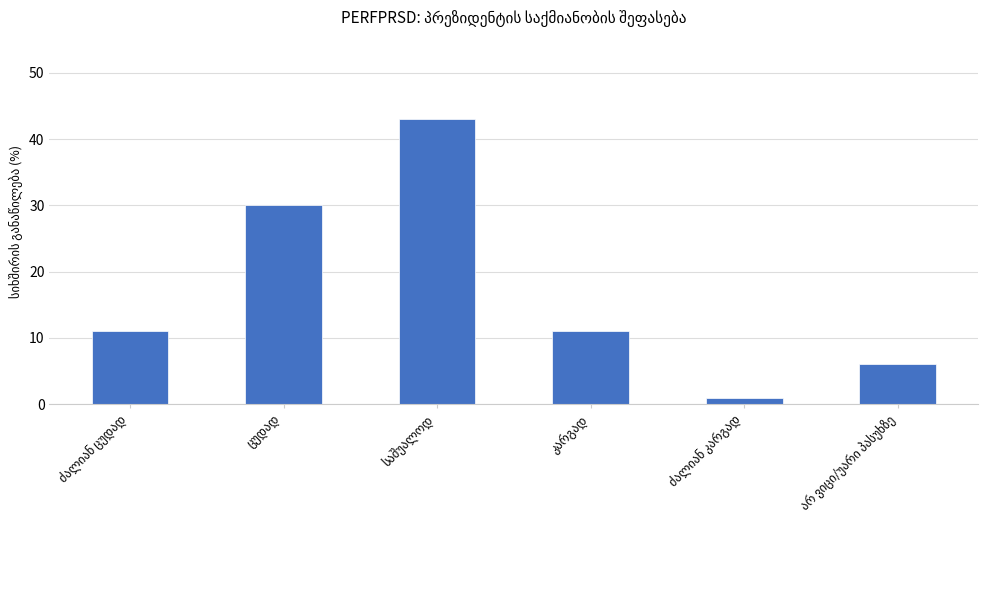

Count the number of data series in this chart.

1